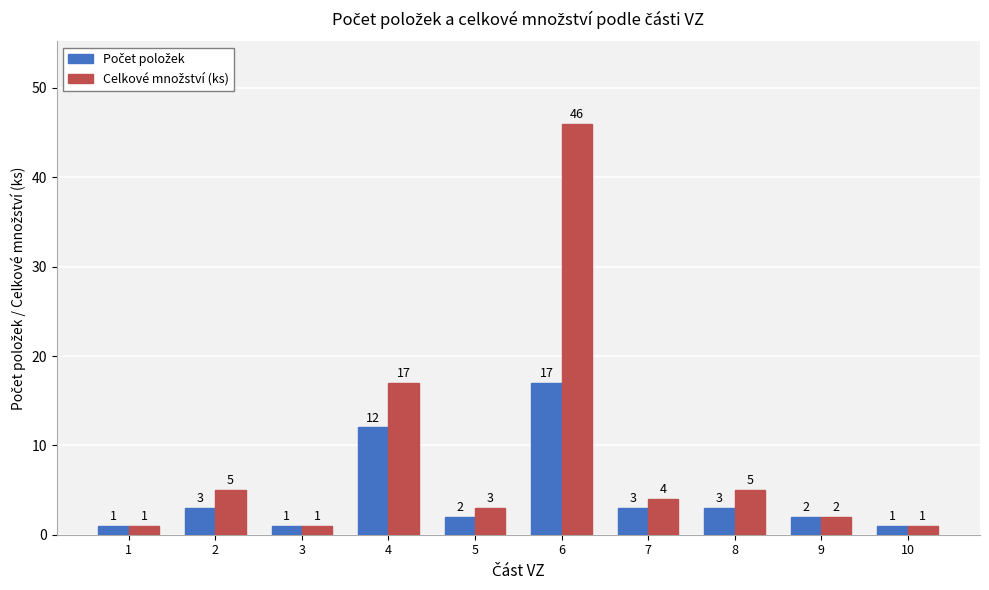

Which category has the highest value across all series?

6